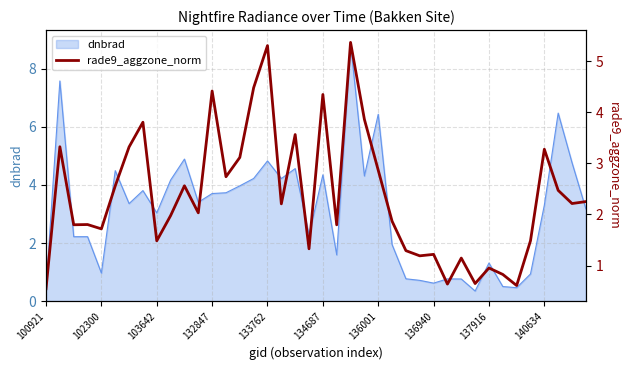

What is the minimum value for dnbrad?

0.3